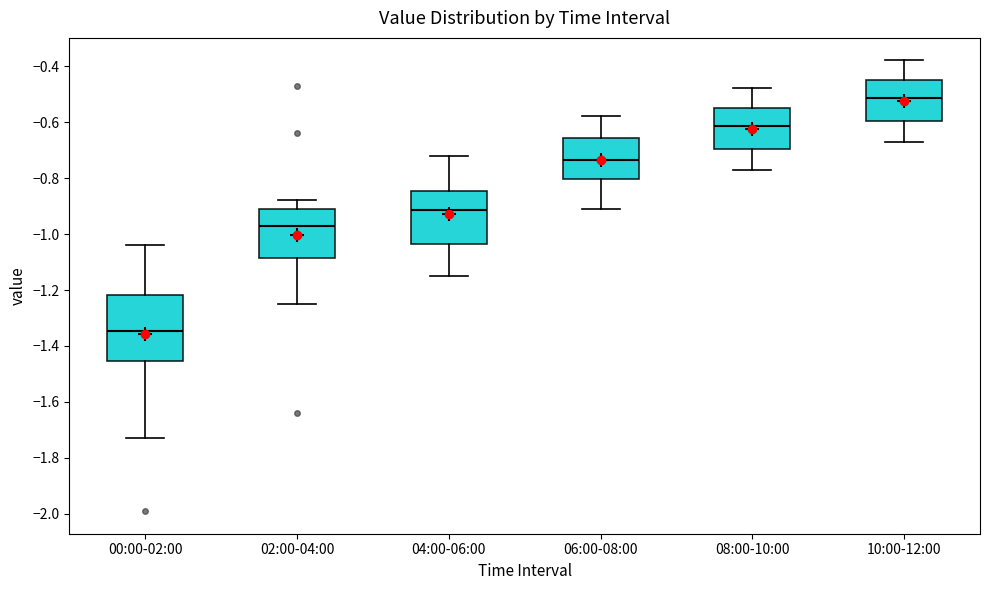

Where is the upper edge of the box for 10:00-12:00 on the y-axis? The values are not printed on the chart, so give them approximately, as read against the axis.

-0.44